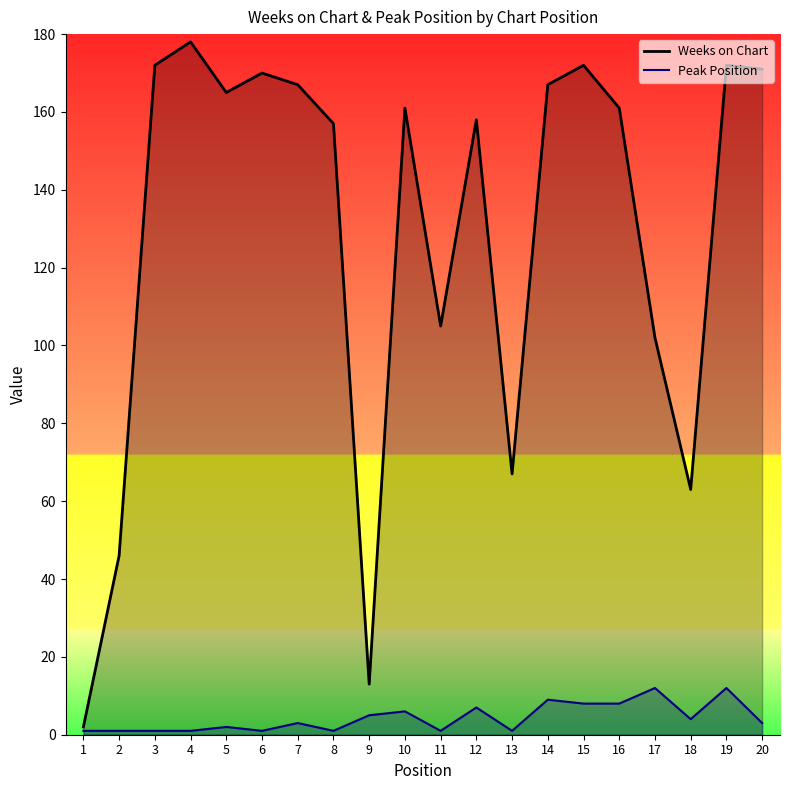

How many data points in Peak Position are above 3?

9